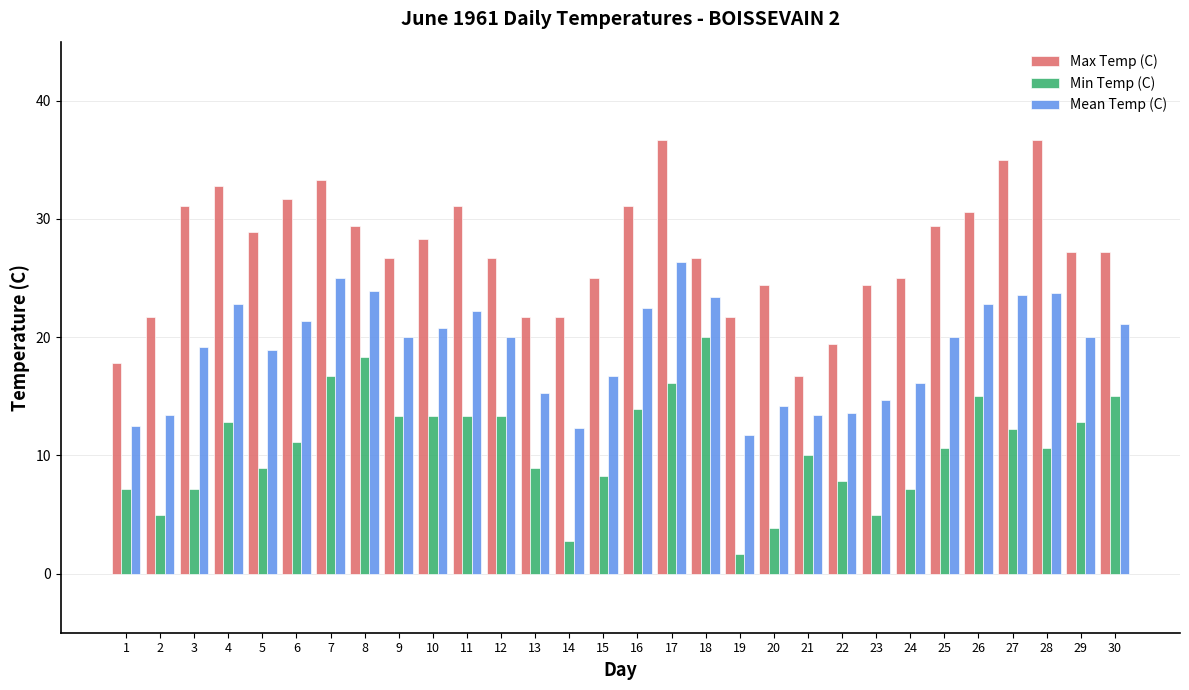

What is the approximate value of Mean Temp (C) at 28?

23.7